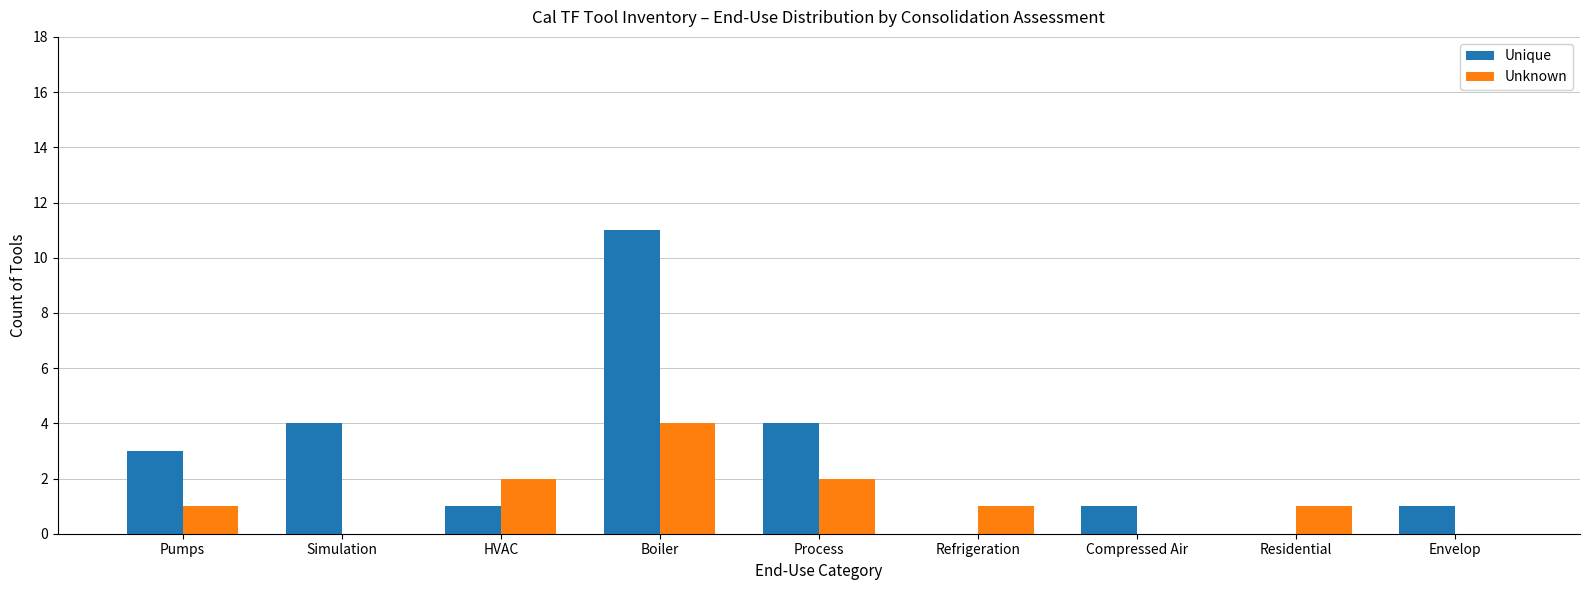

What is the average value of the Unknown series?

1